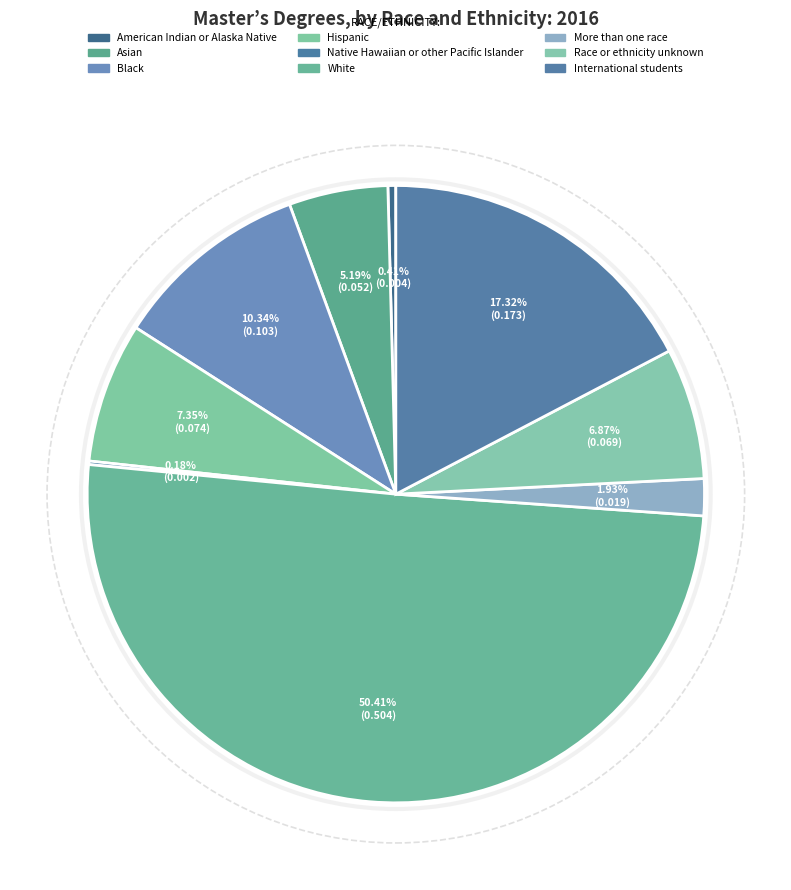

Count the number of slices in the pie.

9